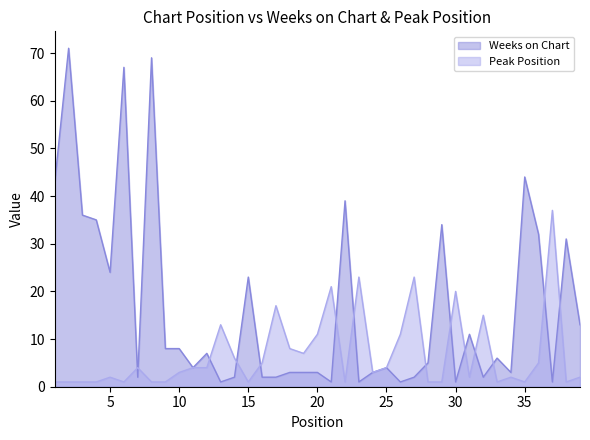

Is the value of Peak Position at 36 greater than the value of Weeks on Chart at 12?

No